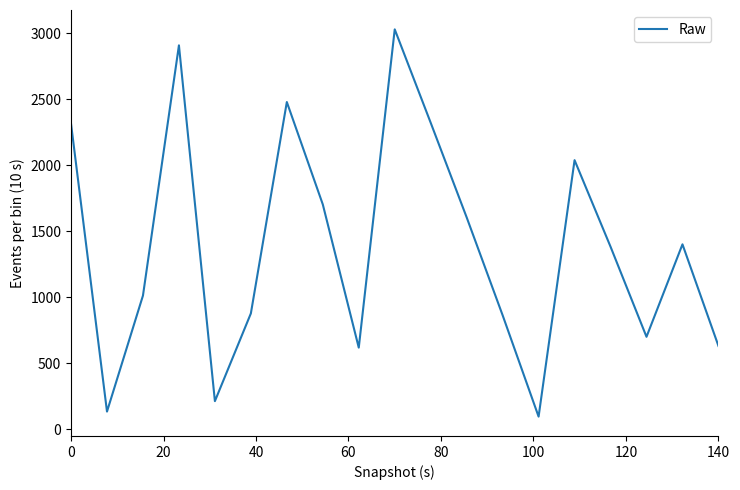

What is the greatest value displayed?

3028